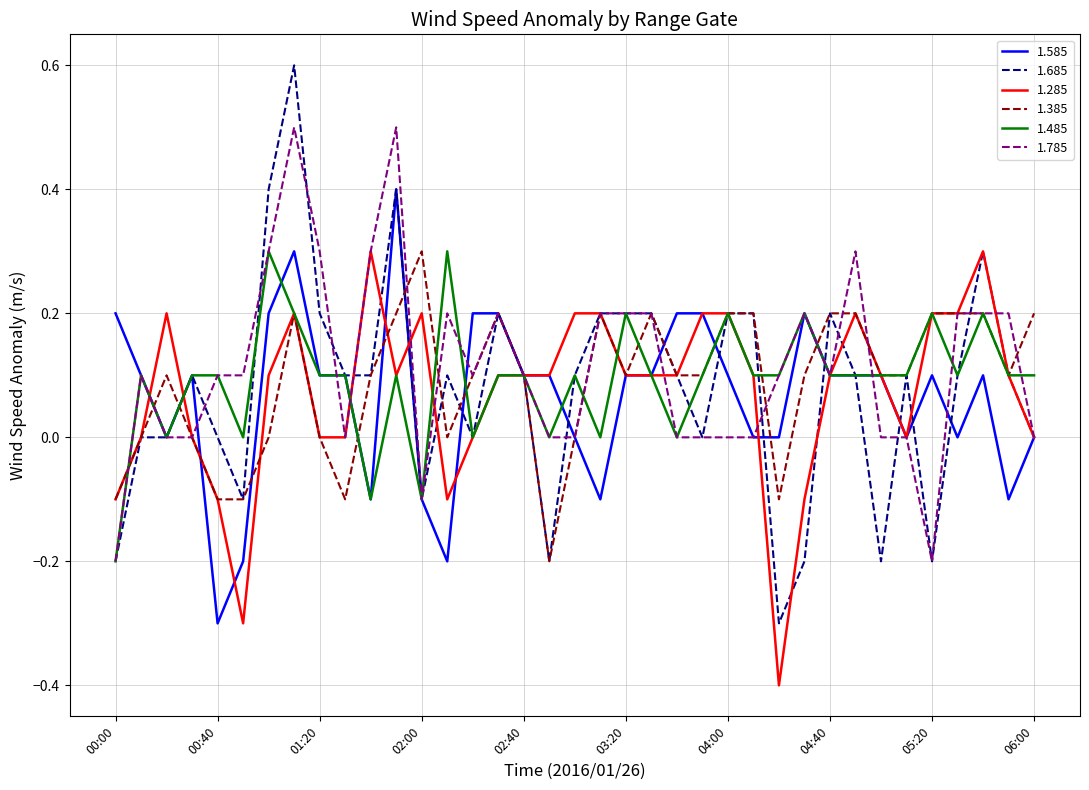

Which series has the largest range (max minus min)?

1.685